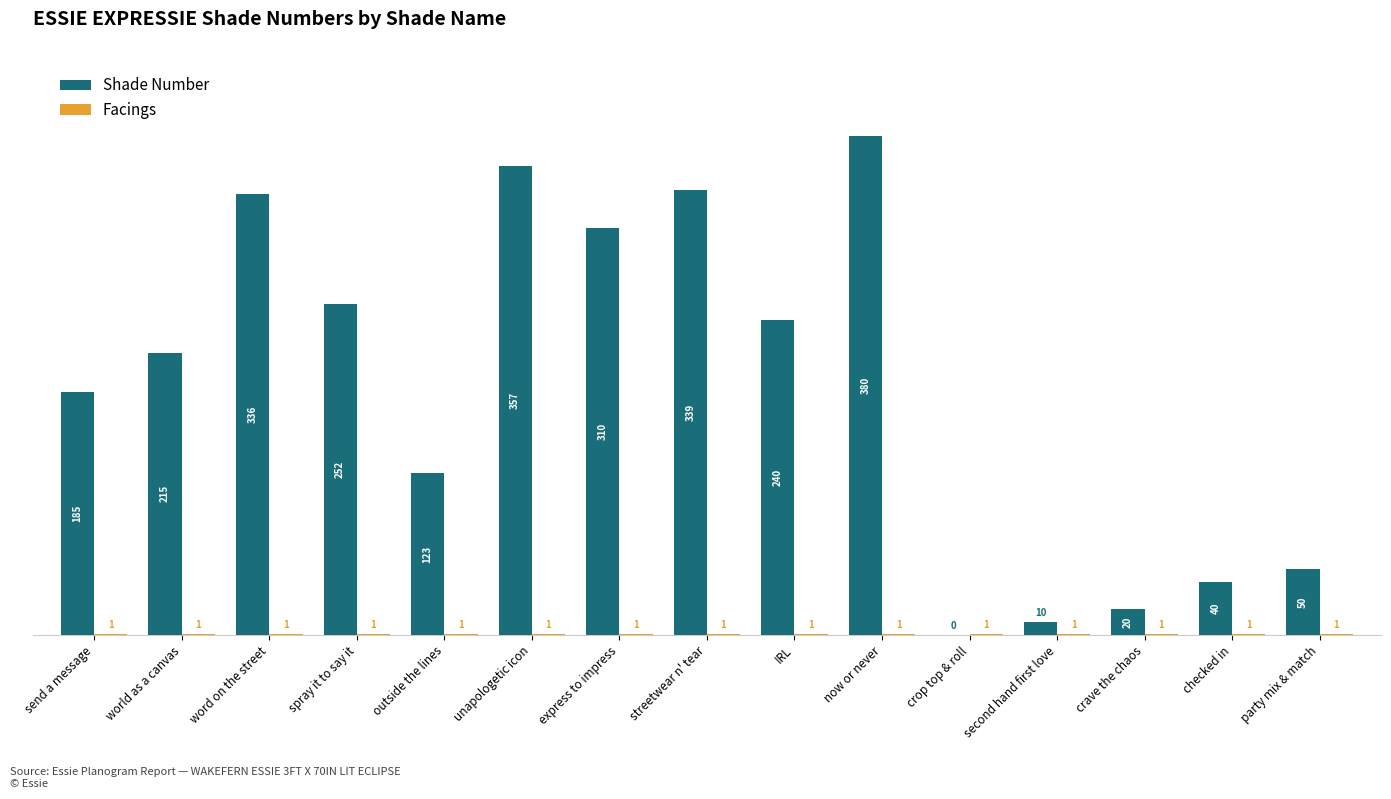

Are the bars horizontal?

No